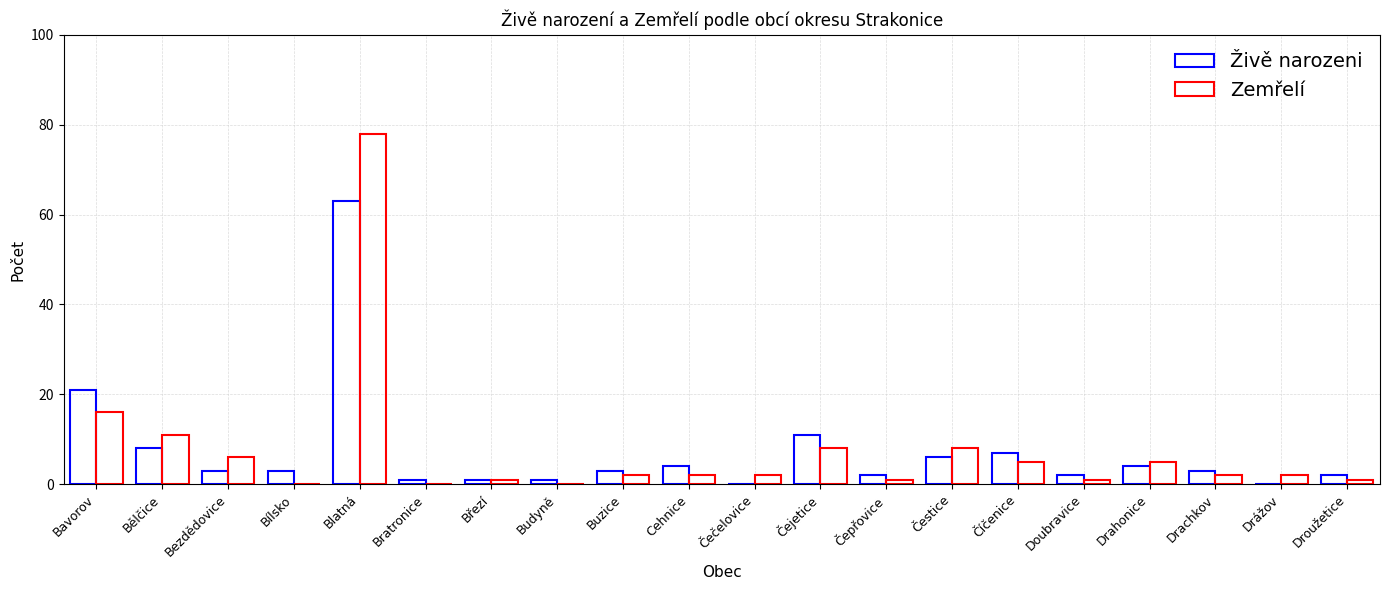

How many series are shown in this chart?

2